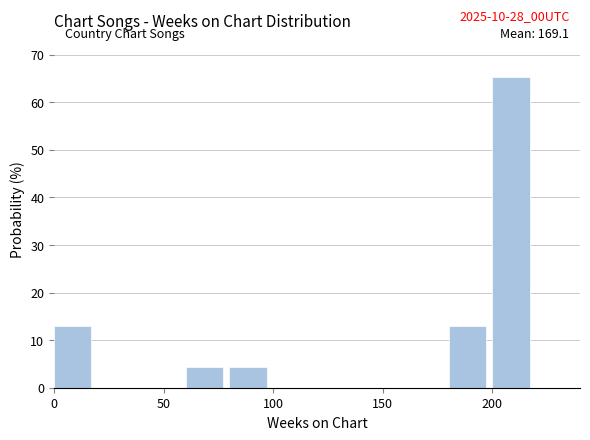

Which range on the x-axis has the tallest bar?

200 to 220